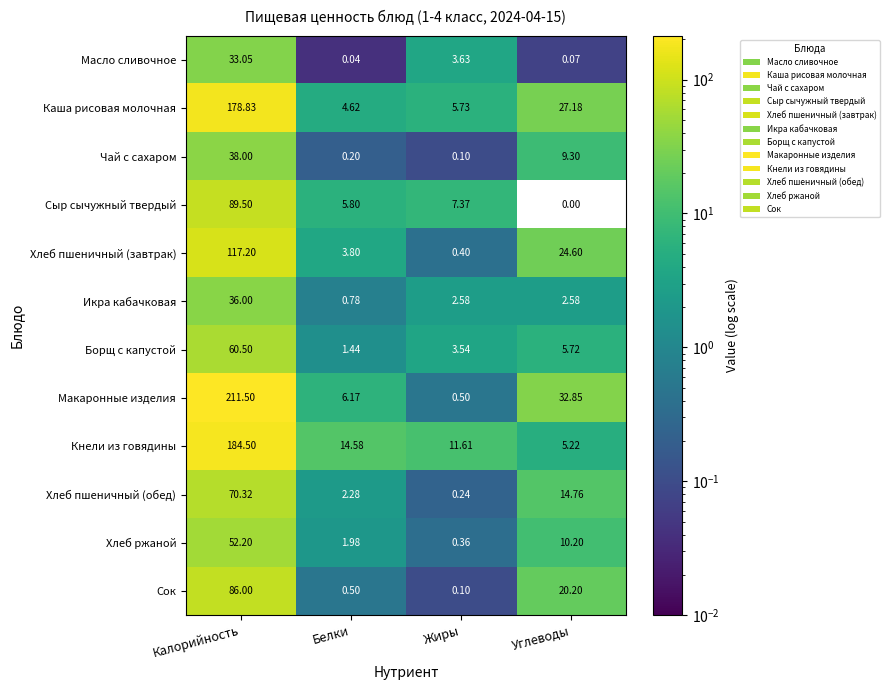

Which category has the lowest value across all series?

Углеводы